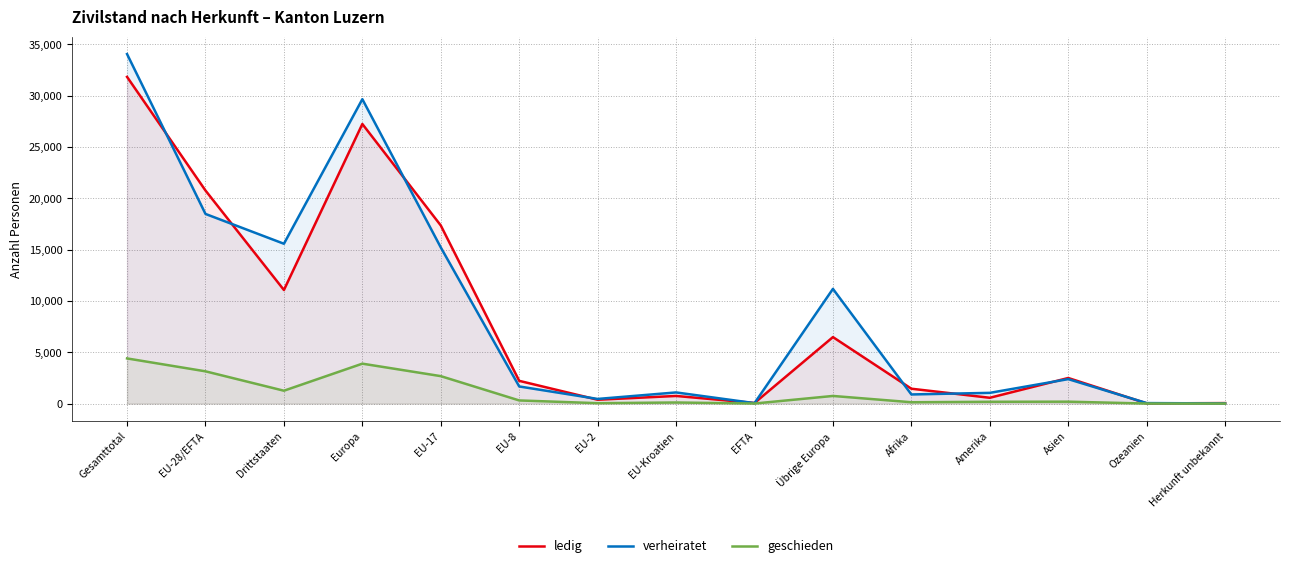

Which has a higher value, EU-28/EFTA or Übrige Europa?

EU-28/EFTA